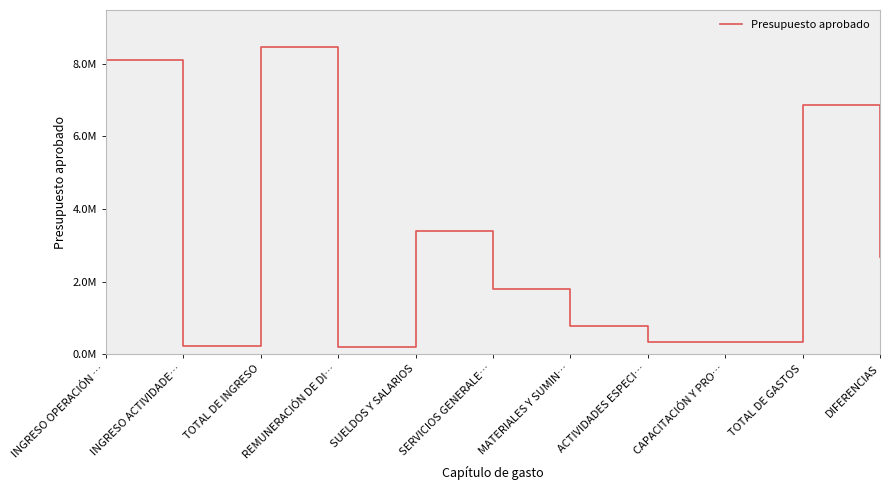

What is the change in value from SUELDOS Y SALARIOS to MATERIALES Y SUMIN…?

-2593876.4